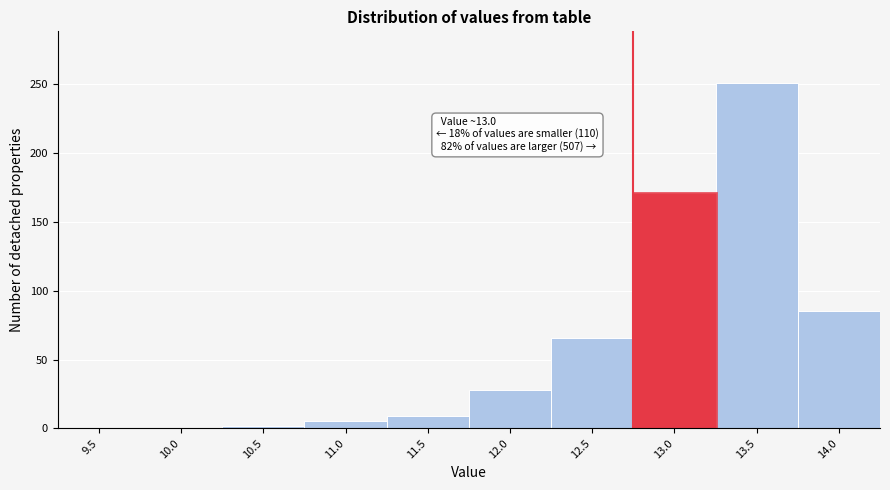

Reading left to right, what are all the values shown in this chart?

9.5=0	10.0=0	10.5=2	11.0=5	11.5=9	12.0=28	12.5=66	13.0=171	13.5=251	14.0=85